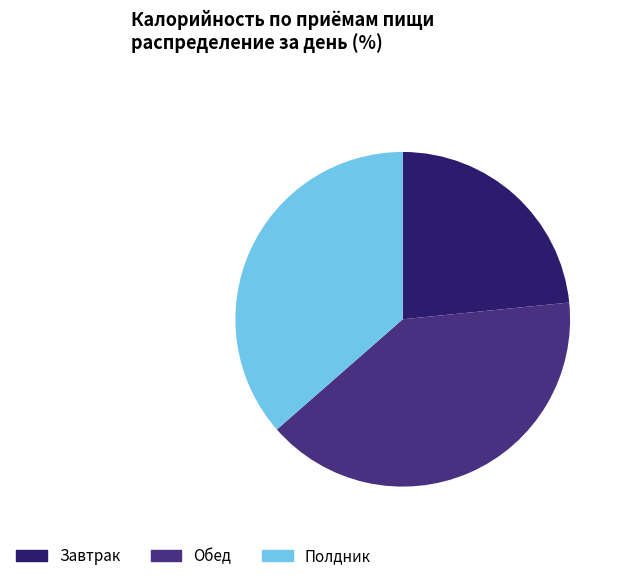

The Завтрак slice represents 23% of the pie. True or false?

True